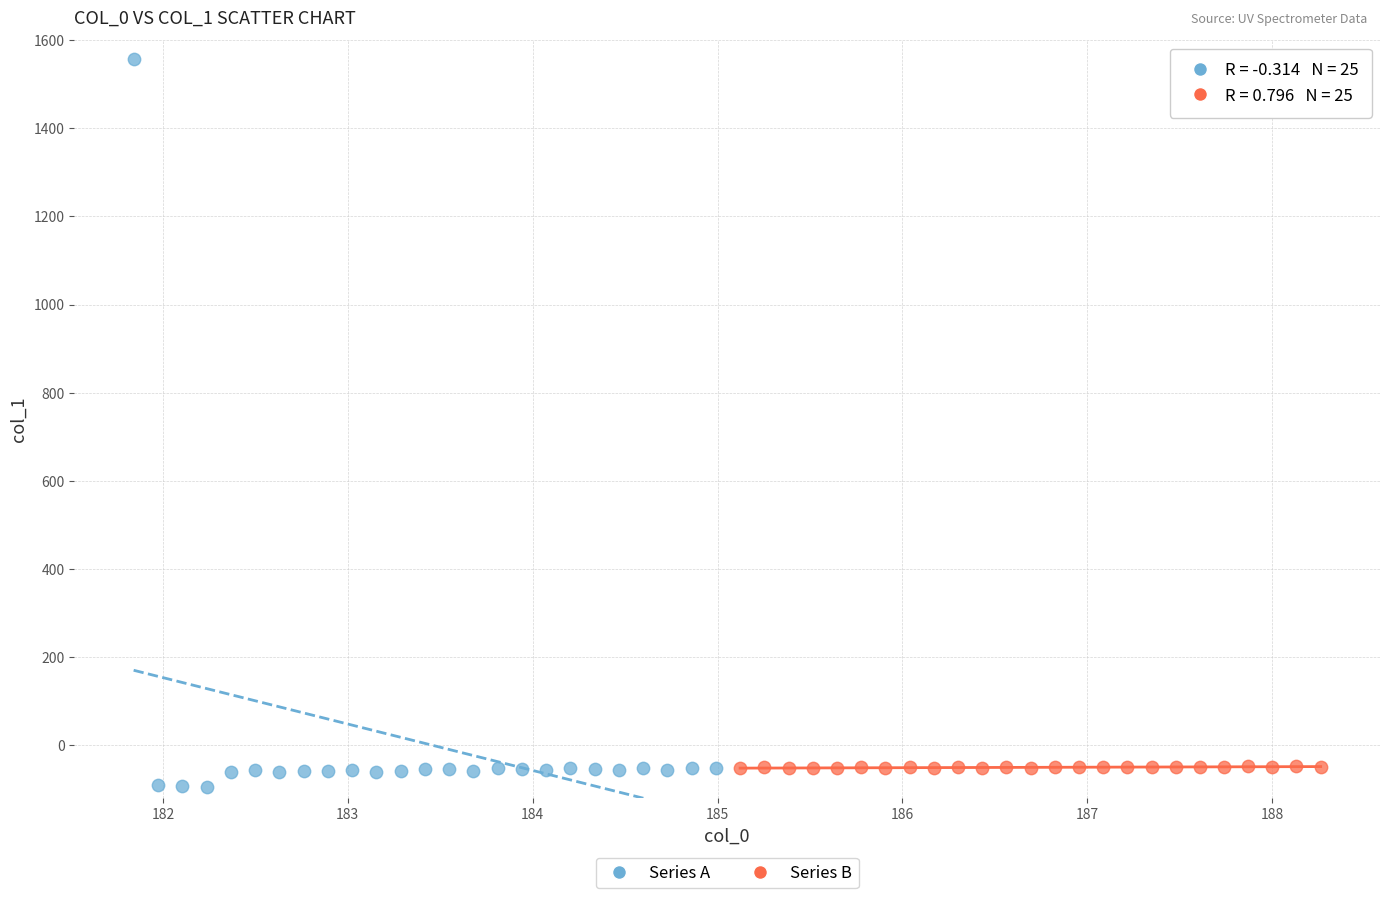

Which series has the widest spread of Y values?

Series A